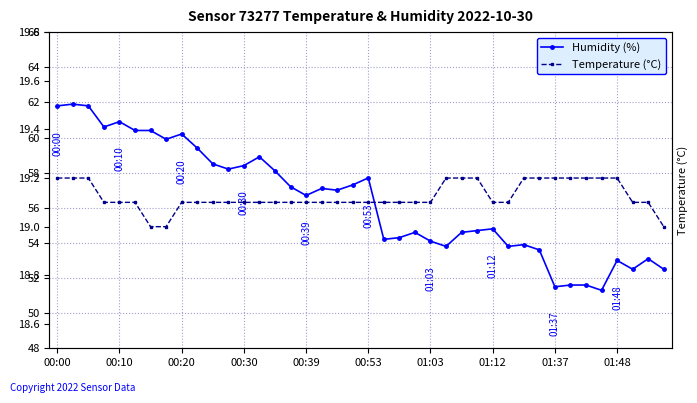

How many values in the Humidity (%) series exceed 57?

19